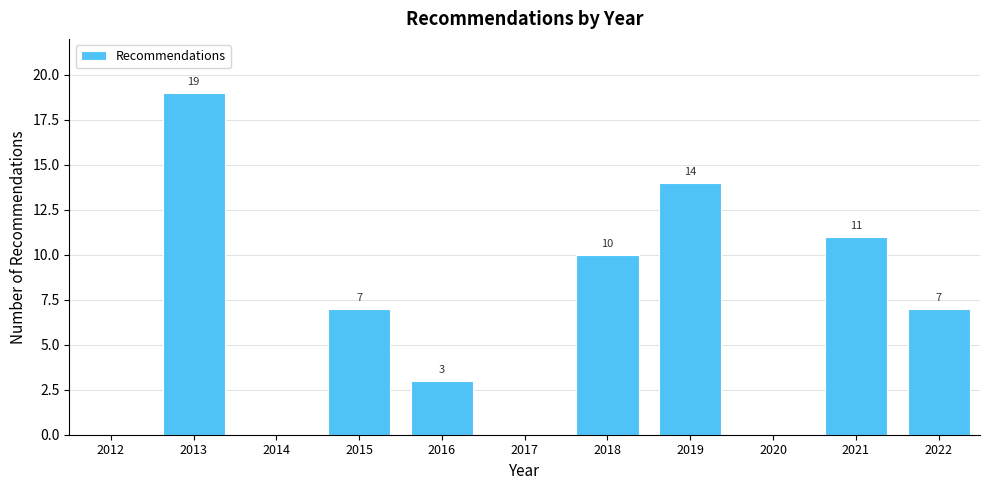

Reading right to left, transcribe all the data shown in this chart.

2022=7	2021=11	2020=0	2019=14	2018=10	2017=0	2016=3	2015=7	2014=0	2013=19	2012=0